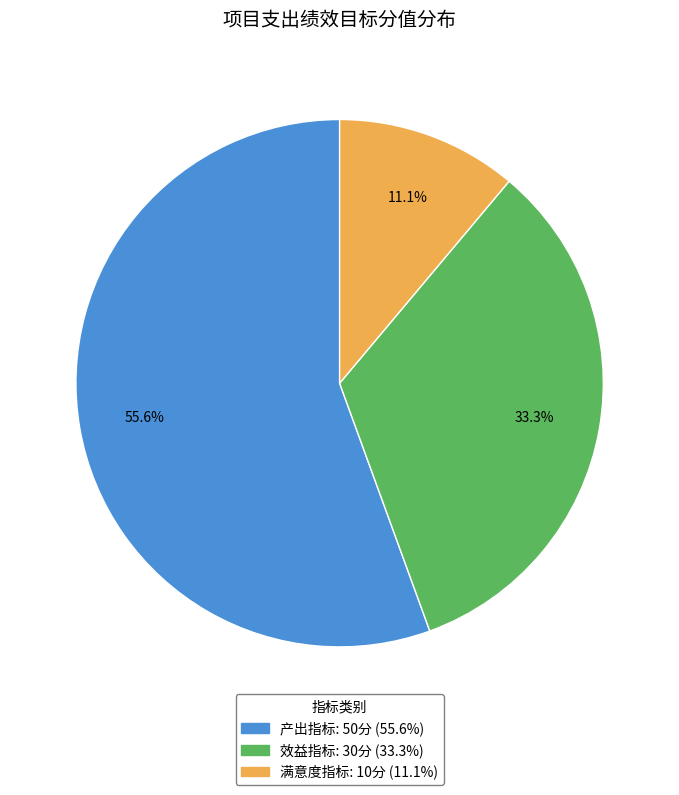

Is it true that 满意度指标 is 11% of the pie?

True